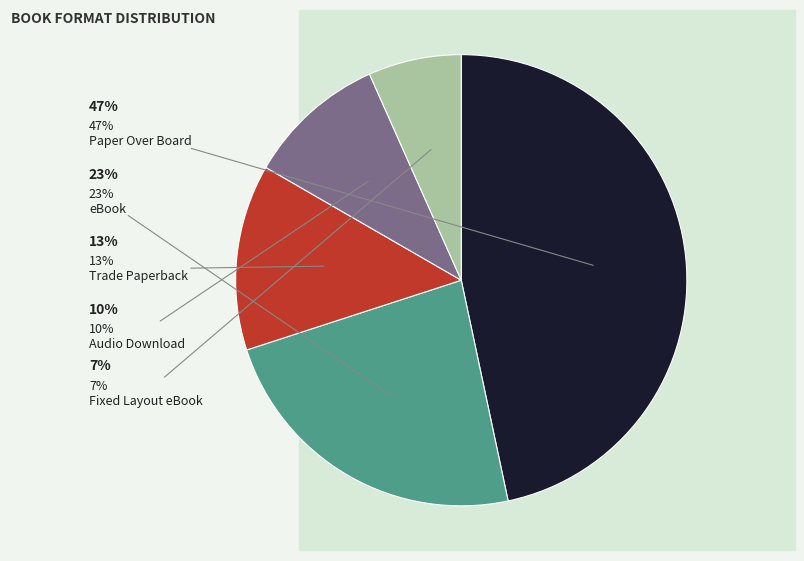

Do Fixed Layout eBook and Paper Over Board together represent more than half of the pie?

Yes